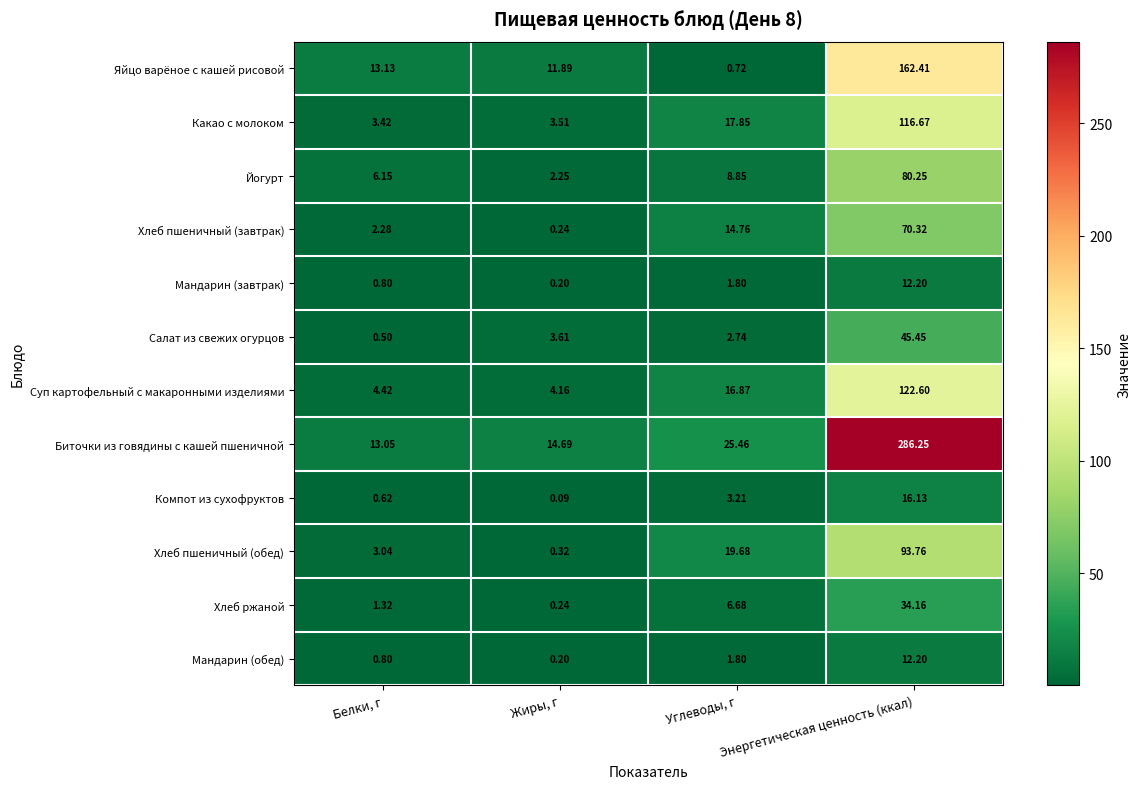

Which series has the widest spread of values?

Биточки из говядины с кашей пшеничной